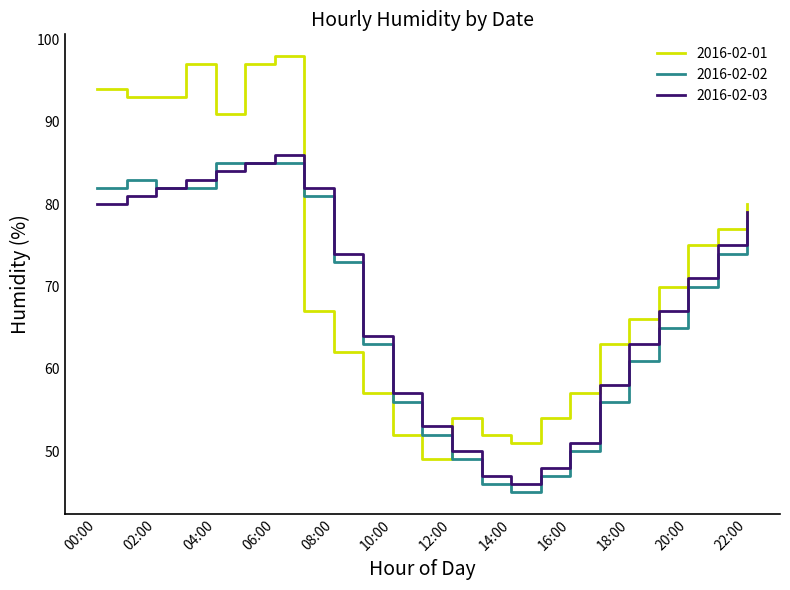

True or false: 2016-02-01 and 2016-02-03 cross at least once.

True